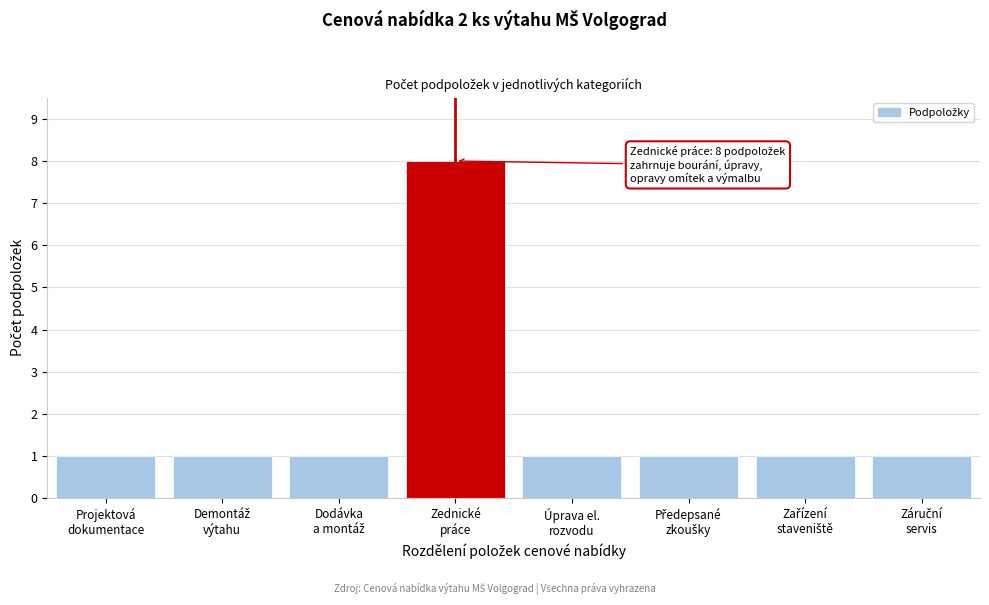

Reading right to left, extract all data points from this chart.

1	1	1	1	8	1	1	1